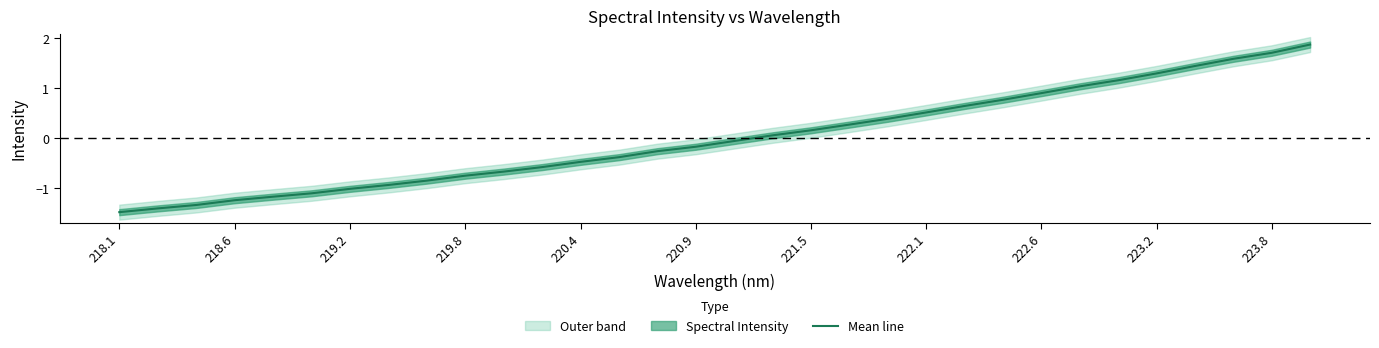

The value of Mean line at 219.2 is -1.5. True or false?

False